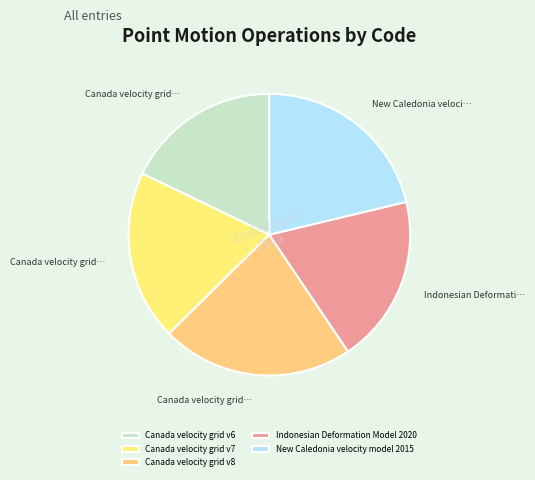

Does Canada velocity grid v8 represent more than half of the total?

No